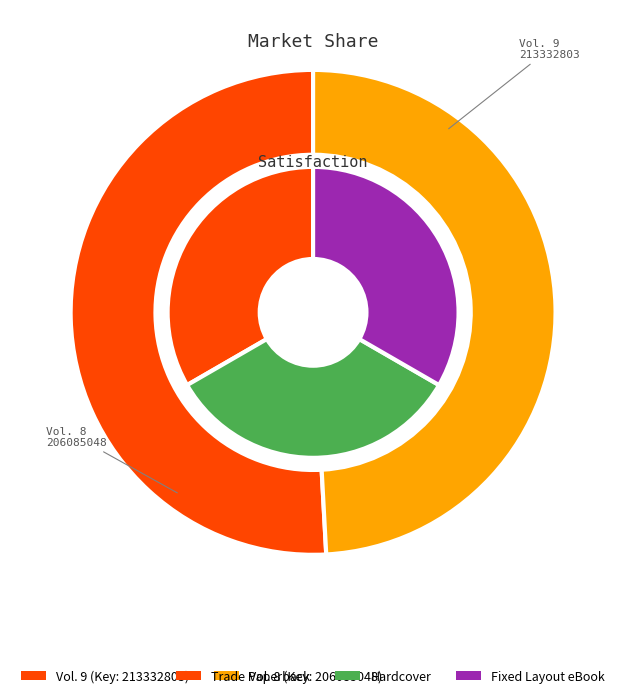

Rank the series by their maximum value, from highest to lowest.

outer, inner